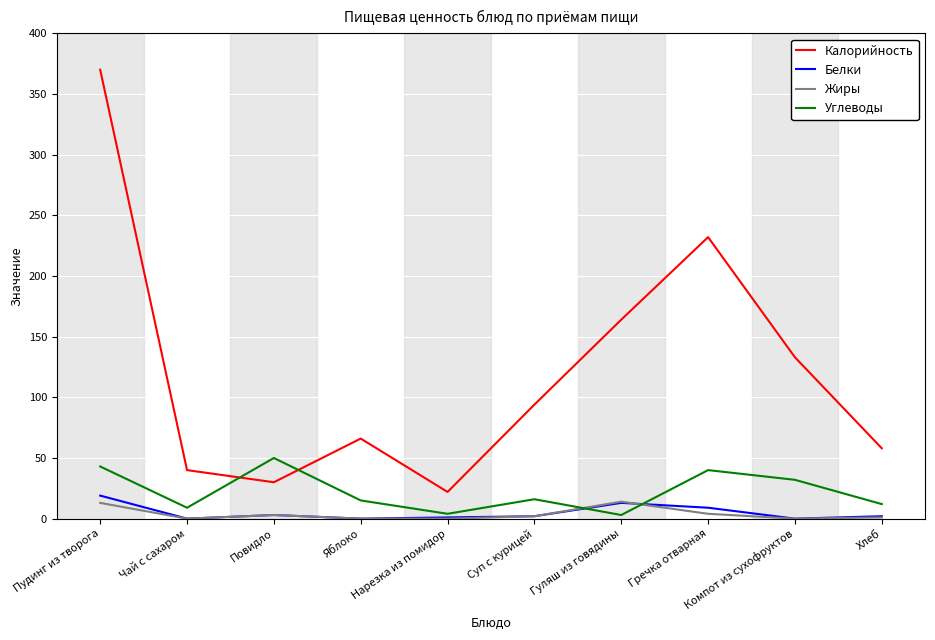

True or false: Жиры and Калорийность intersect in this chart.

False